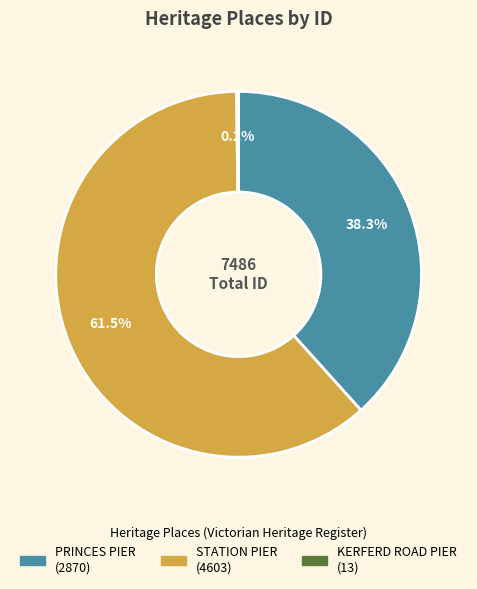

Approximately how many times larger is the value at STATION PIER compared to PRINCES PIER?

1.6